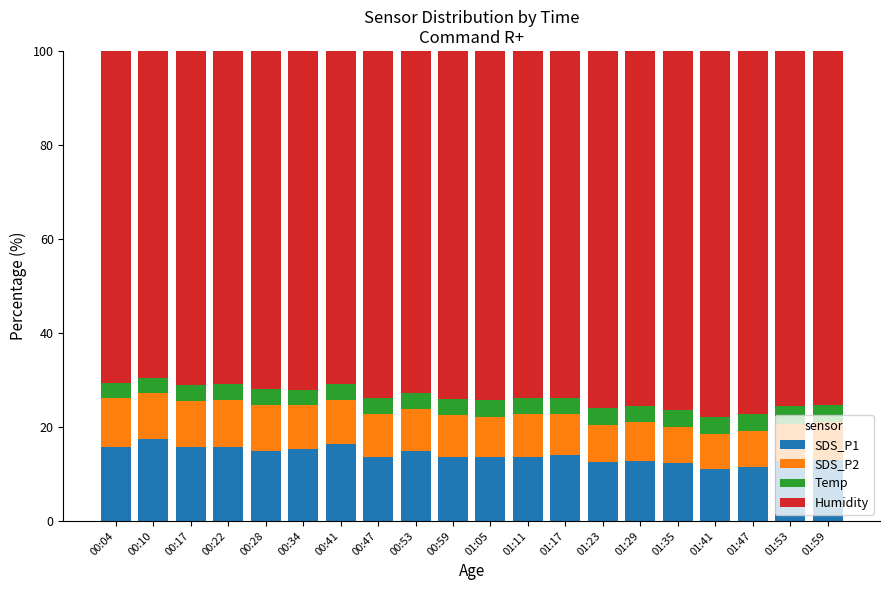

What is the total value across all series at 00:28?

100.0